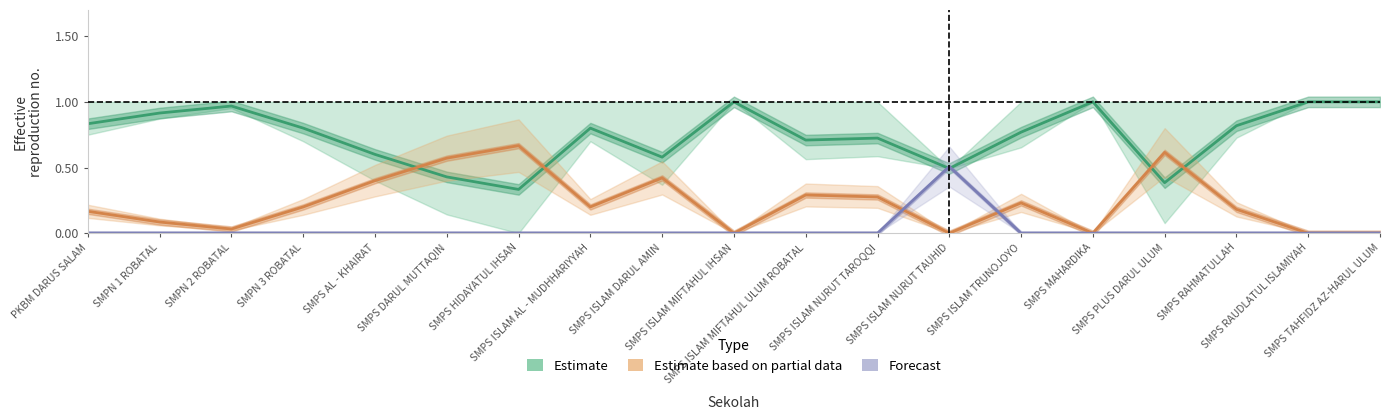

How many interior local valleys does the Estimate series have?

5